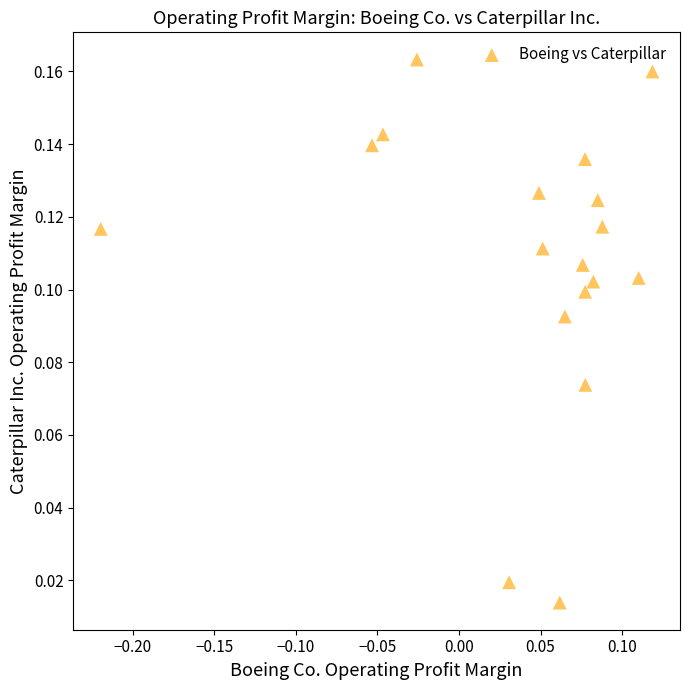

What is the range of X values (max minus min)?

0.3